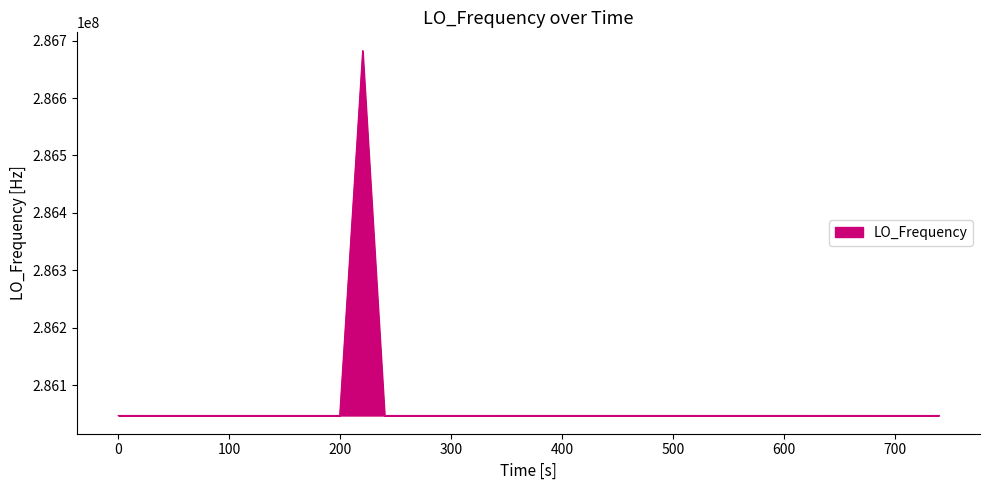

What is the minimum value shown in the chart?

286046998.5